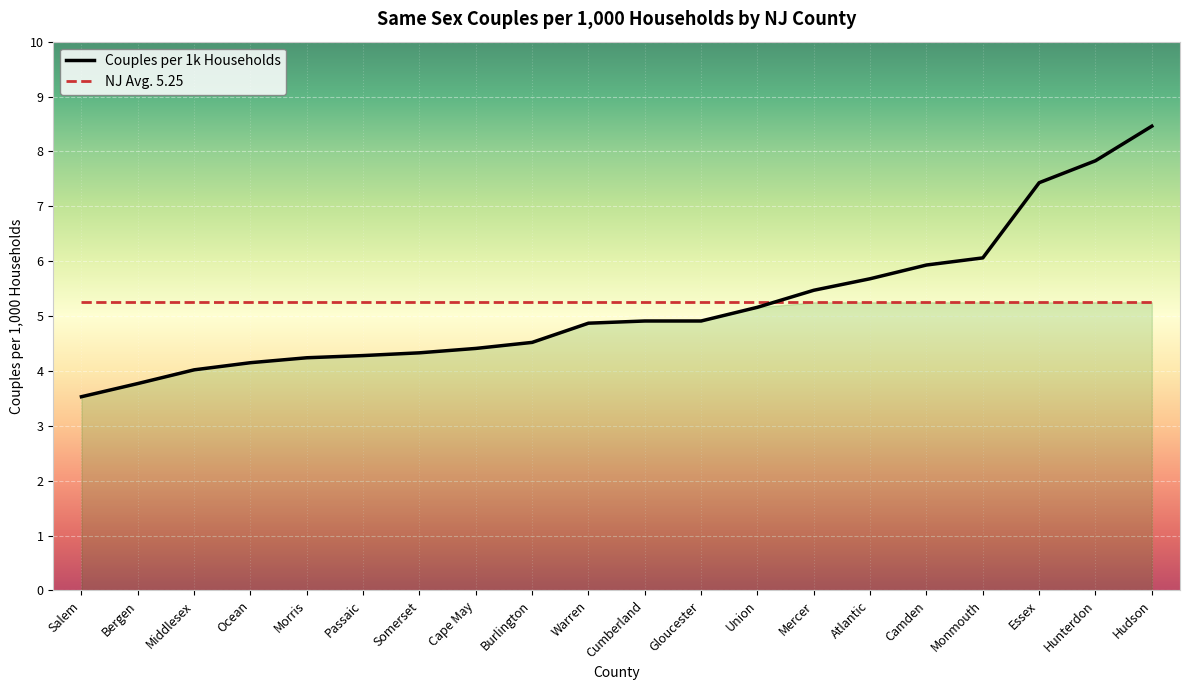

Does the chart display data point markers on the line(s)?

No